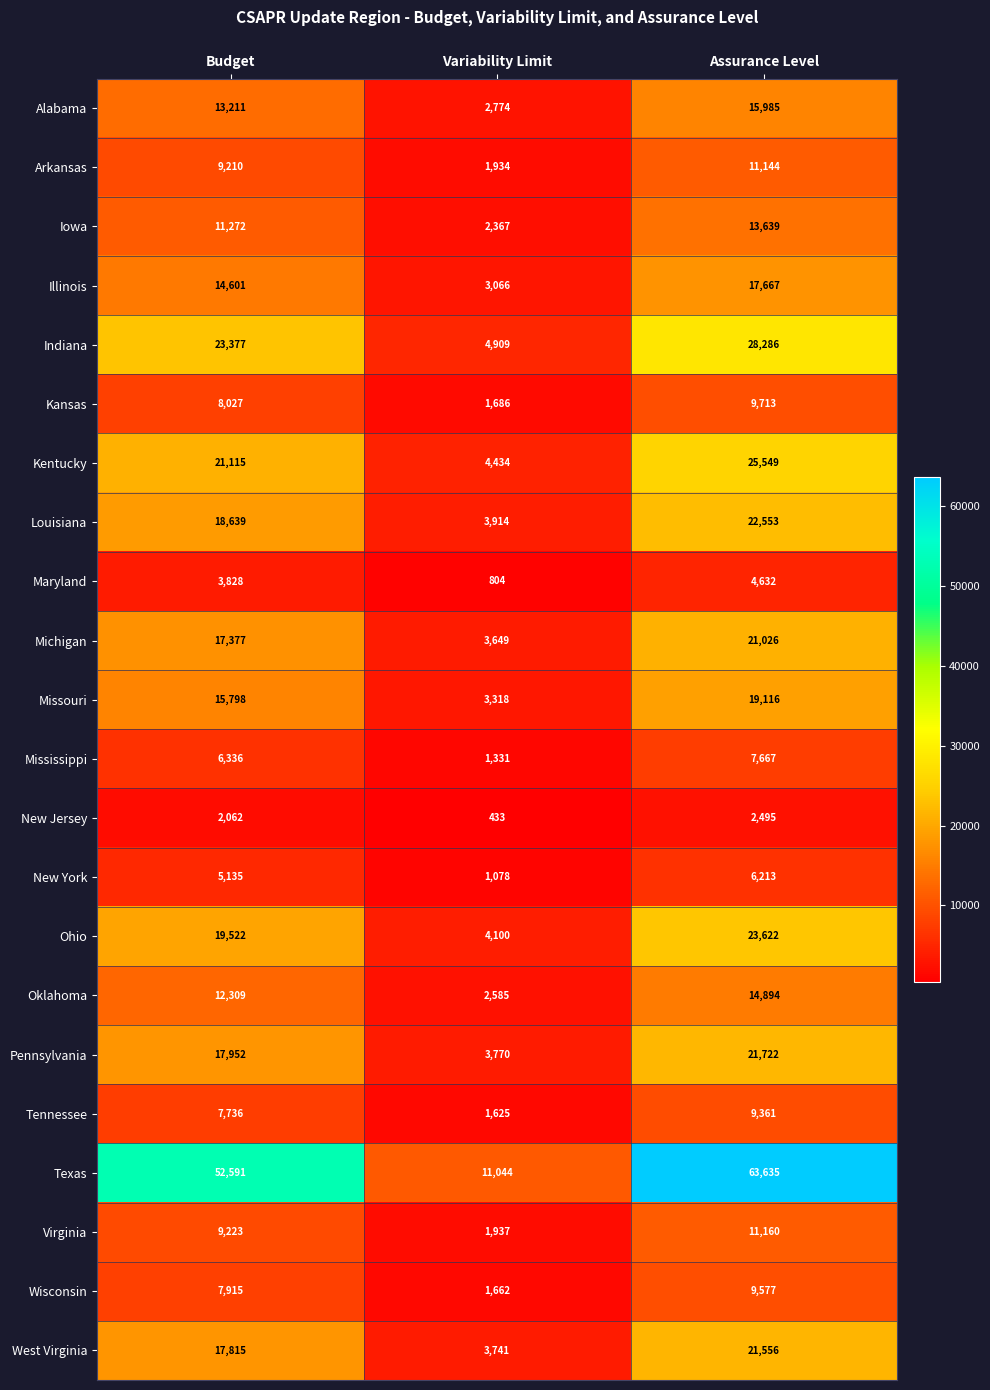

What is the difference between the Virginia values at Variability Limit and Assurance Level?

9223